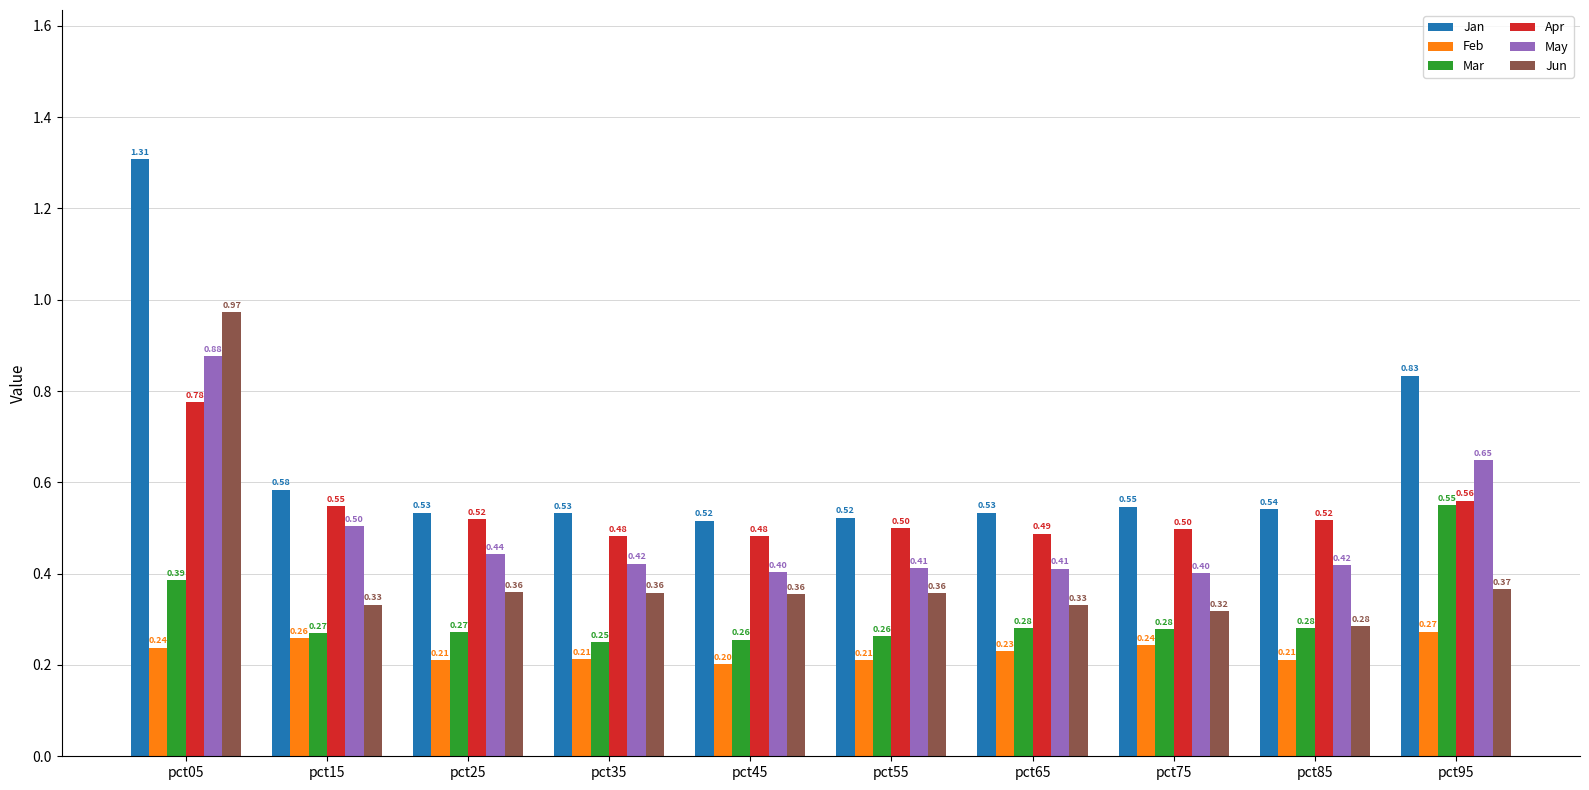

Rank the series at pct15 from lowest to highest value.

Feb, Mar, Jun, May, Apr, Jan